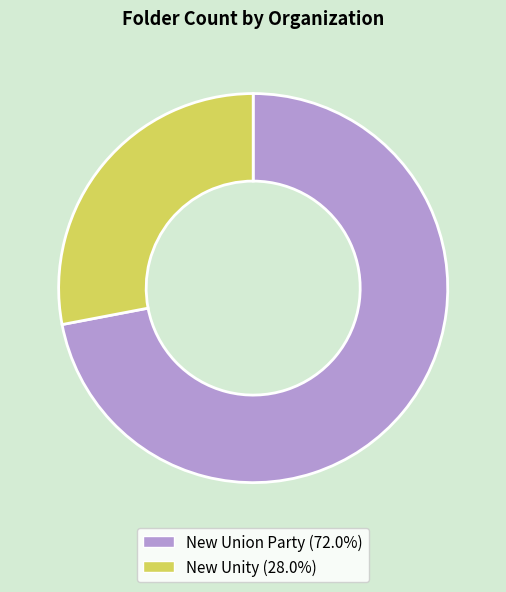

What is the majority slice?

New Union Party